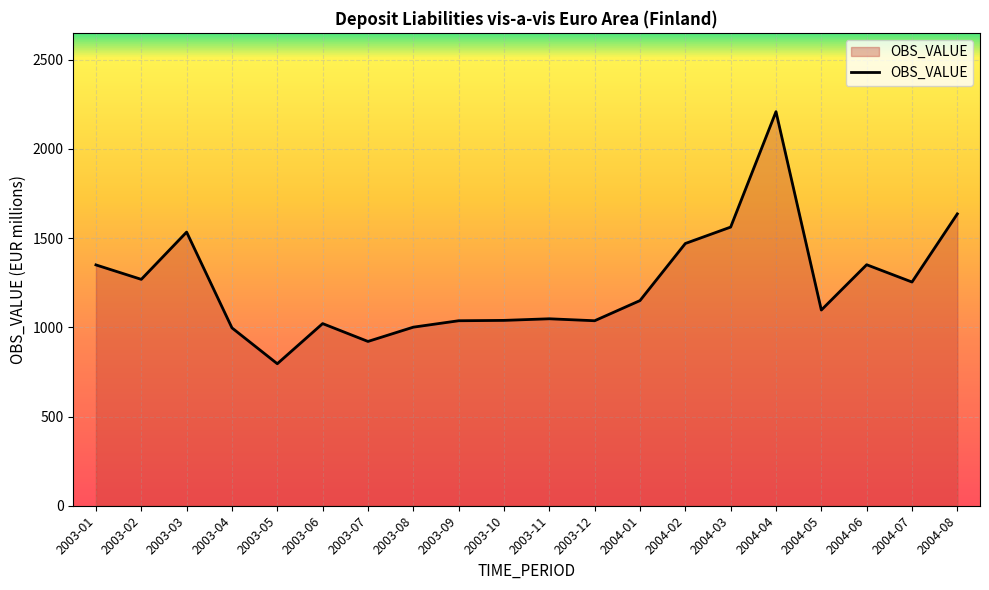

True or false: there are more than 0 points higher than both neighbors.

True